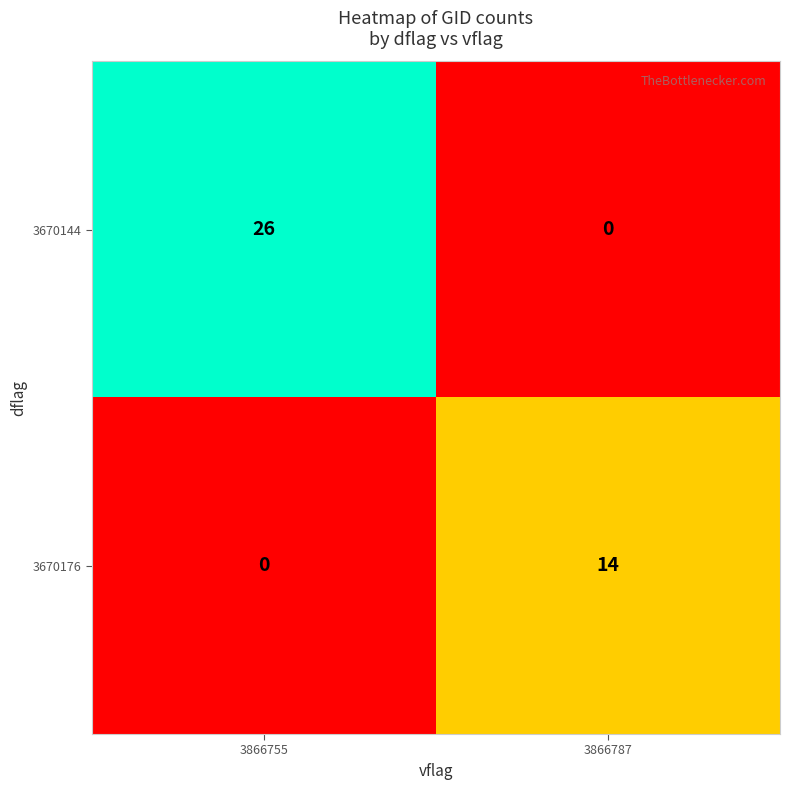

Is it true that 3670144 equals 0 at 3866787?

True